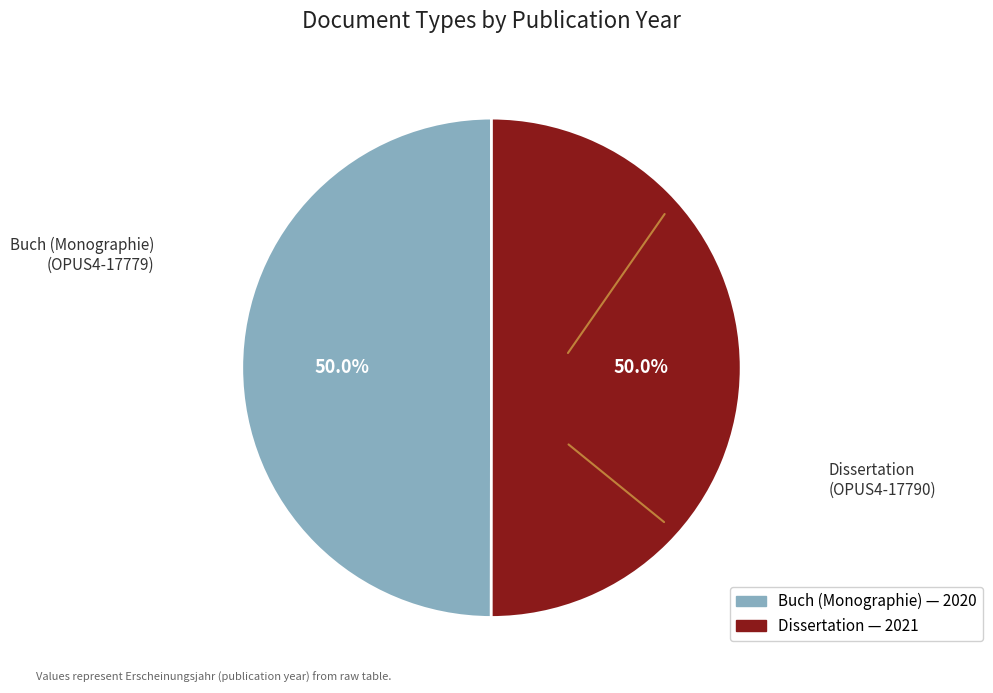

How many segments does this pie chart have?

2